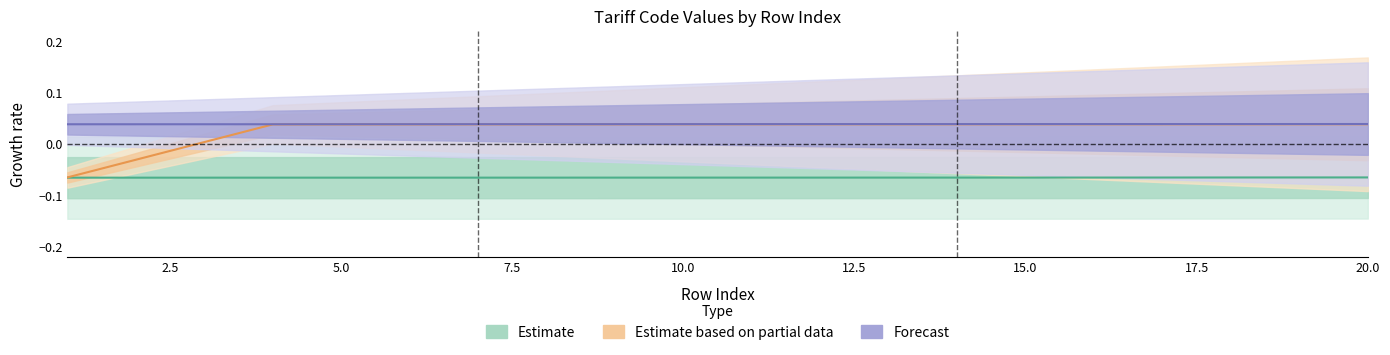

Is the value of Forecast at 12.5 greater than the value of Estimate based on partial data at 2.5?

Yes